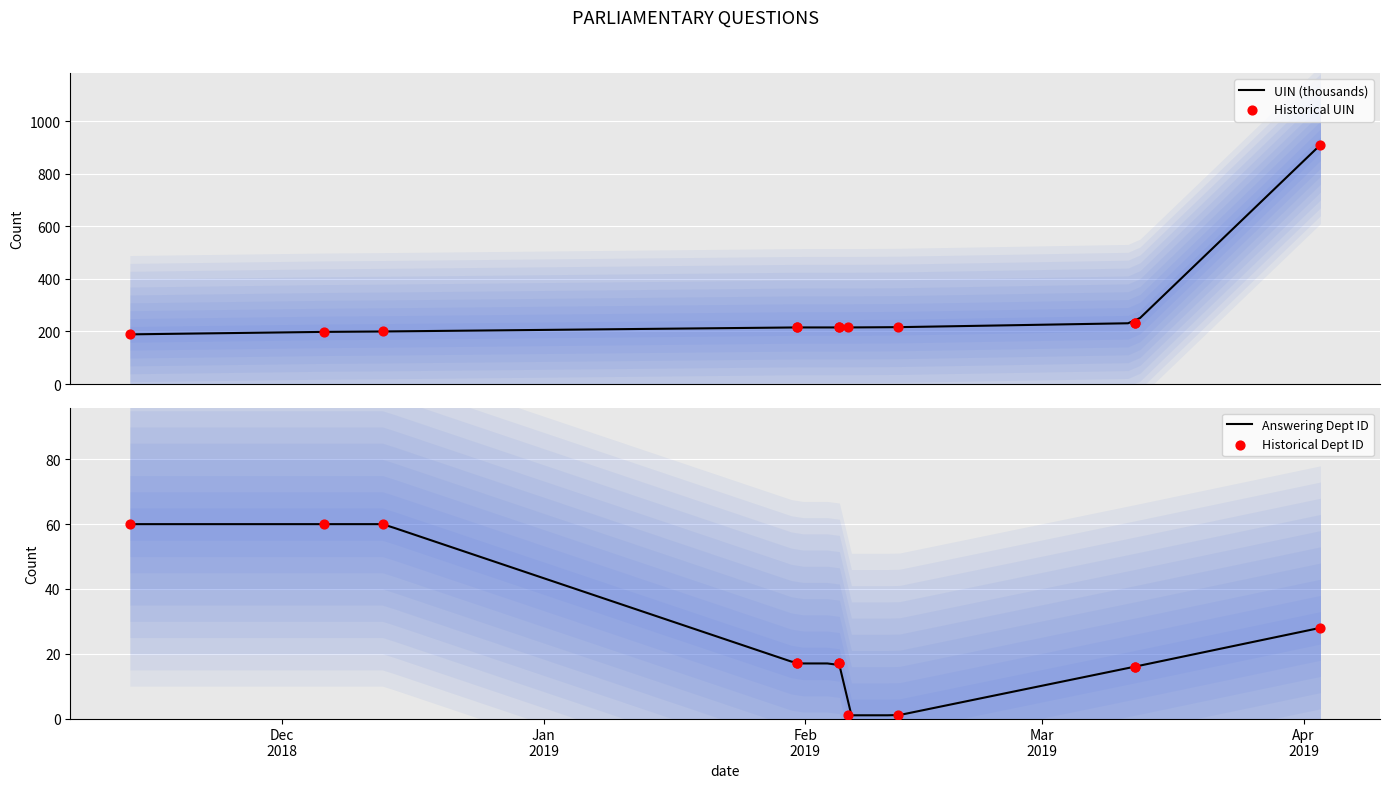

Is the value of uin at 2018-12-13 greater than the value of answering dept id at 2018-12-13?

Yes